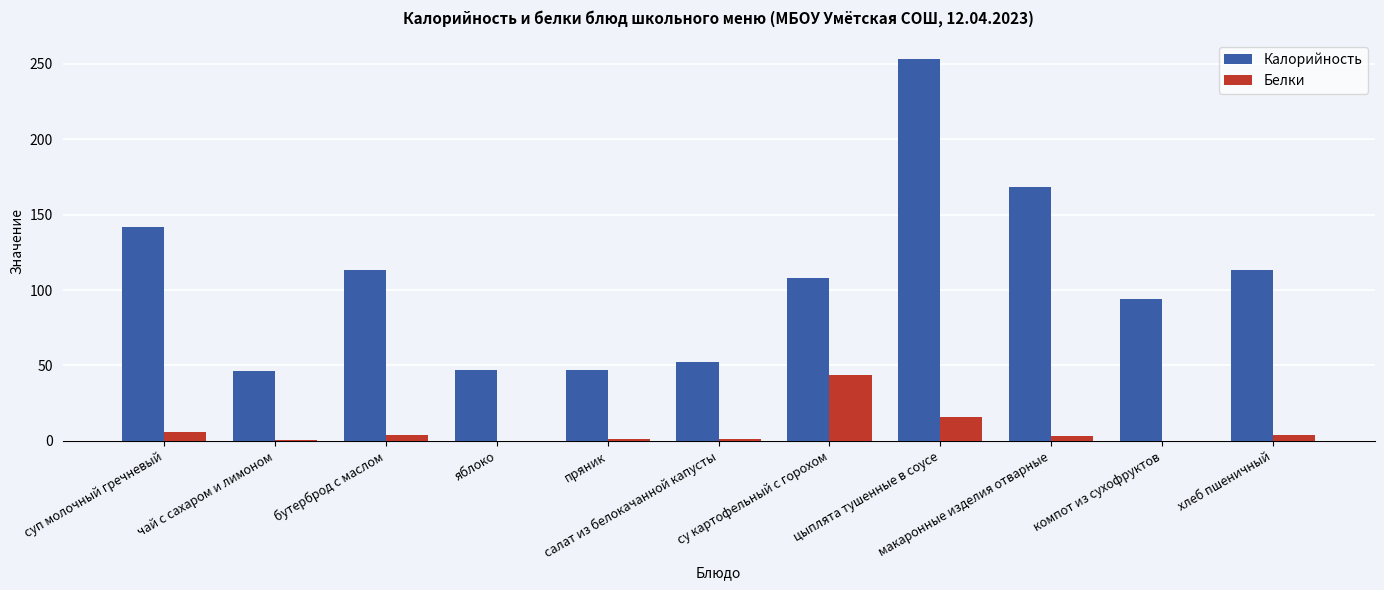

The Белки series shows 0.4 at чай с сахаром и лимоном. True or false?

True